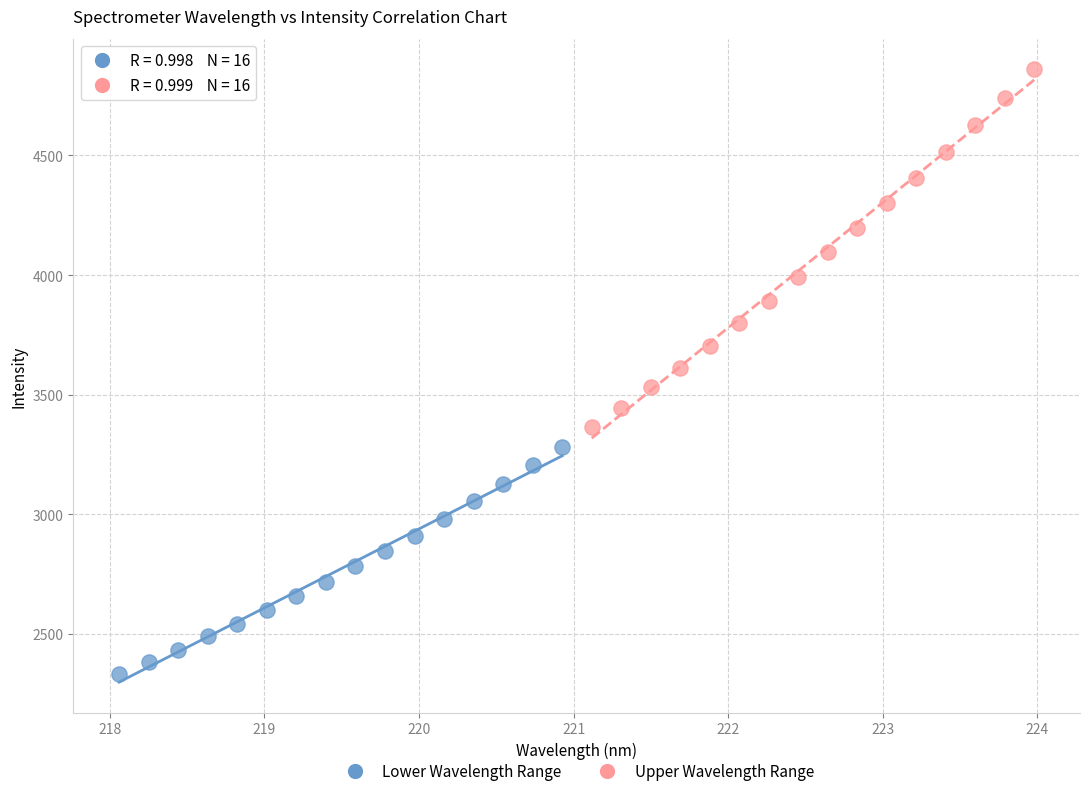

Which series contains the lowest Y value?

Lower Wavelength Range